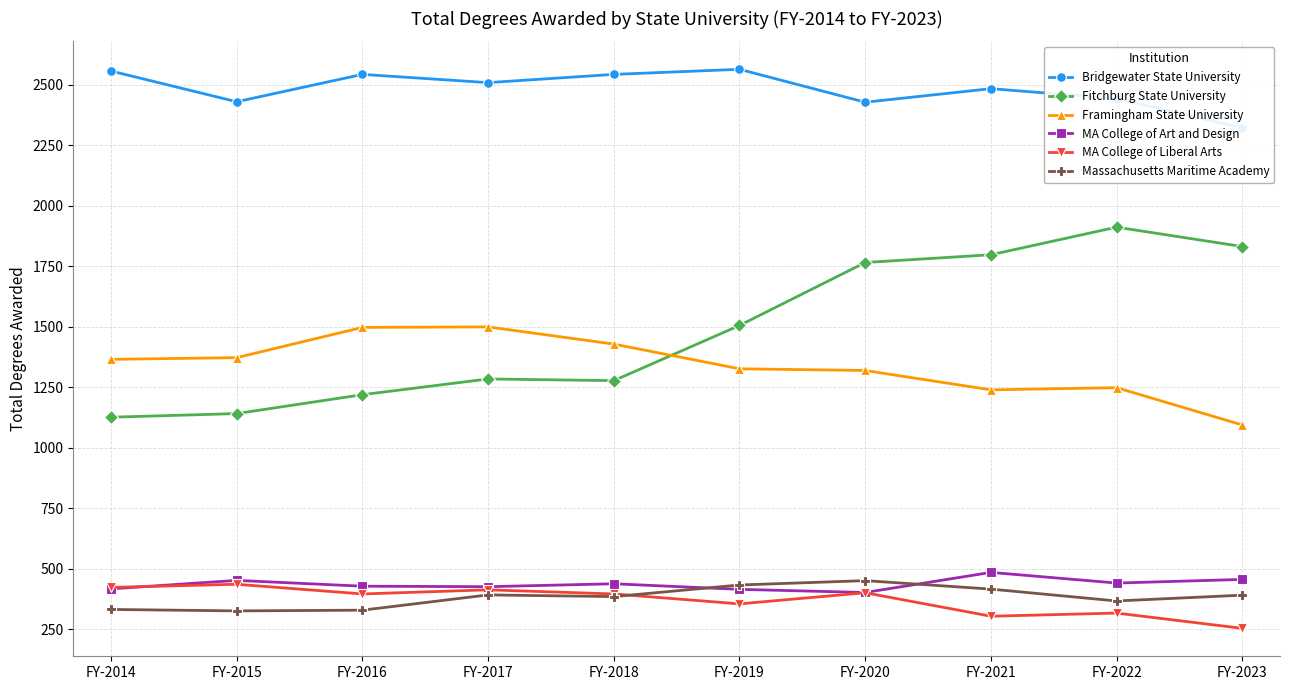

What is the lowest value of the Framingham State University series?

1094